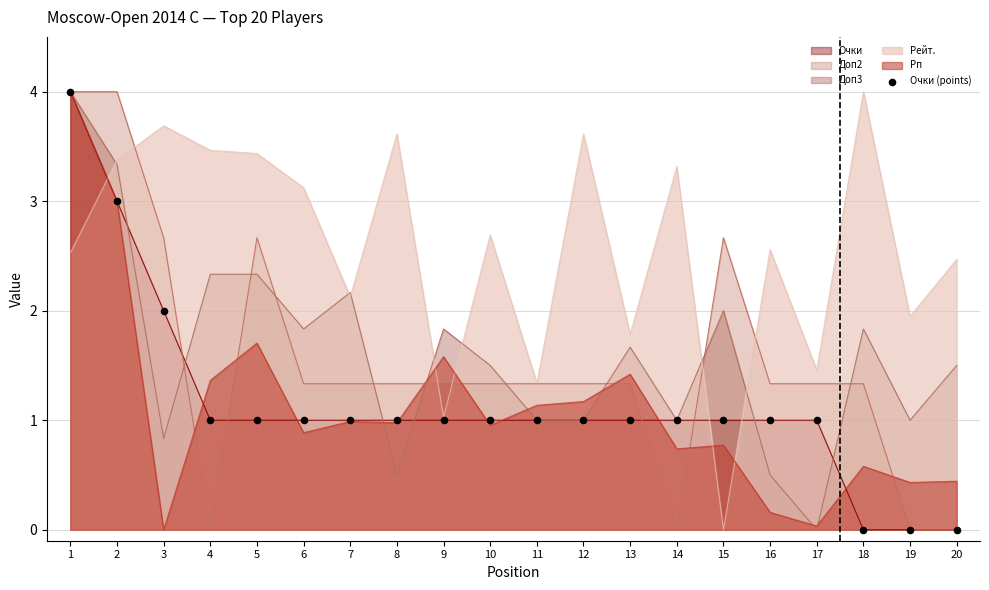

Between 5 and 4, which is larger?

5